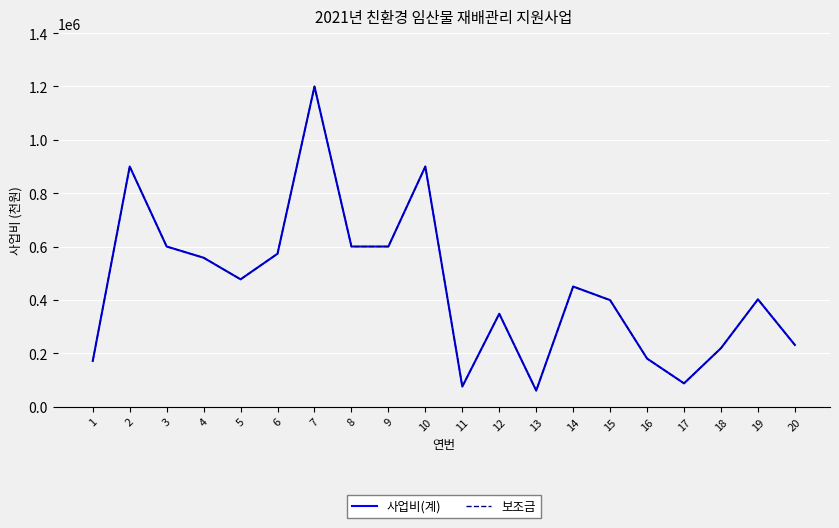

Which category has the highest value across all series?

7